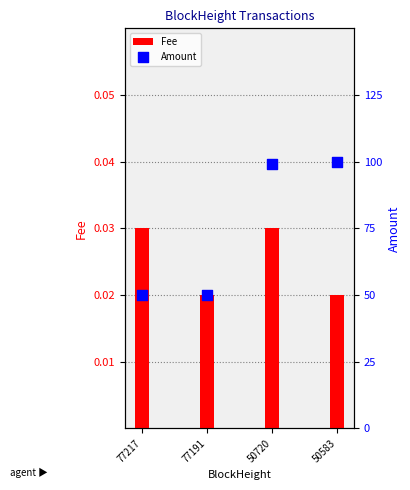

What are all the series names shown in the legend?

Fee, Amount